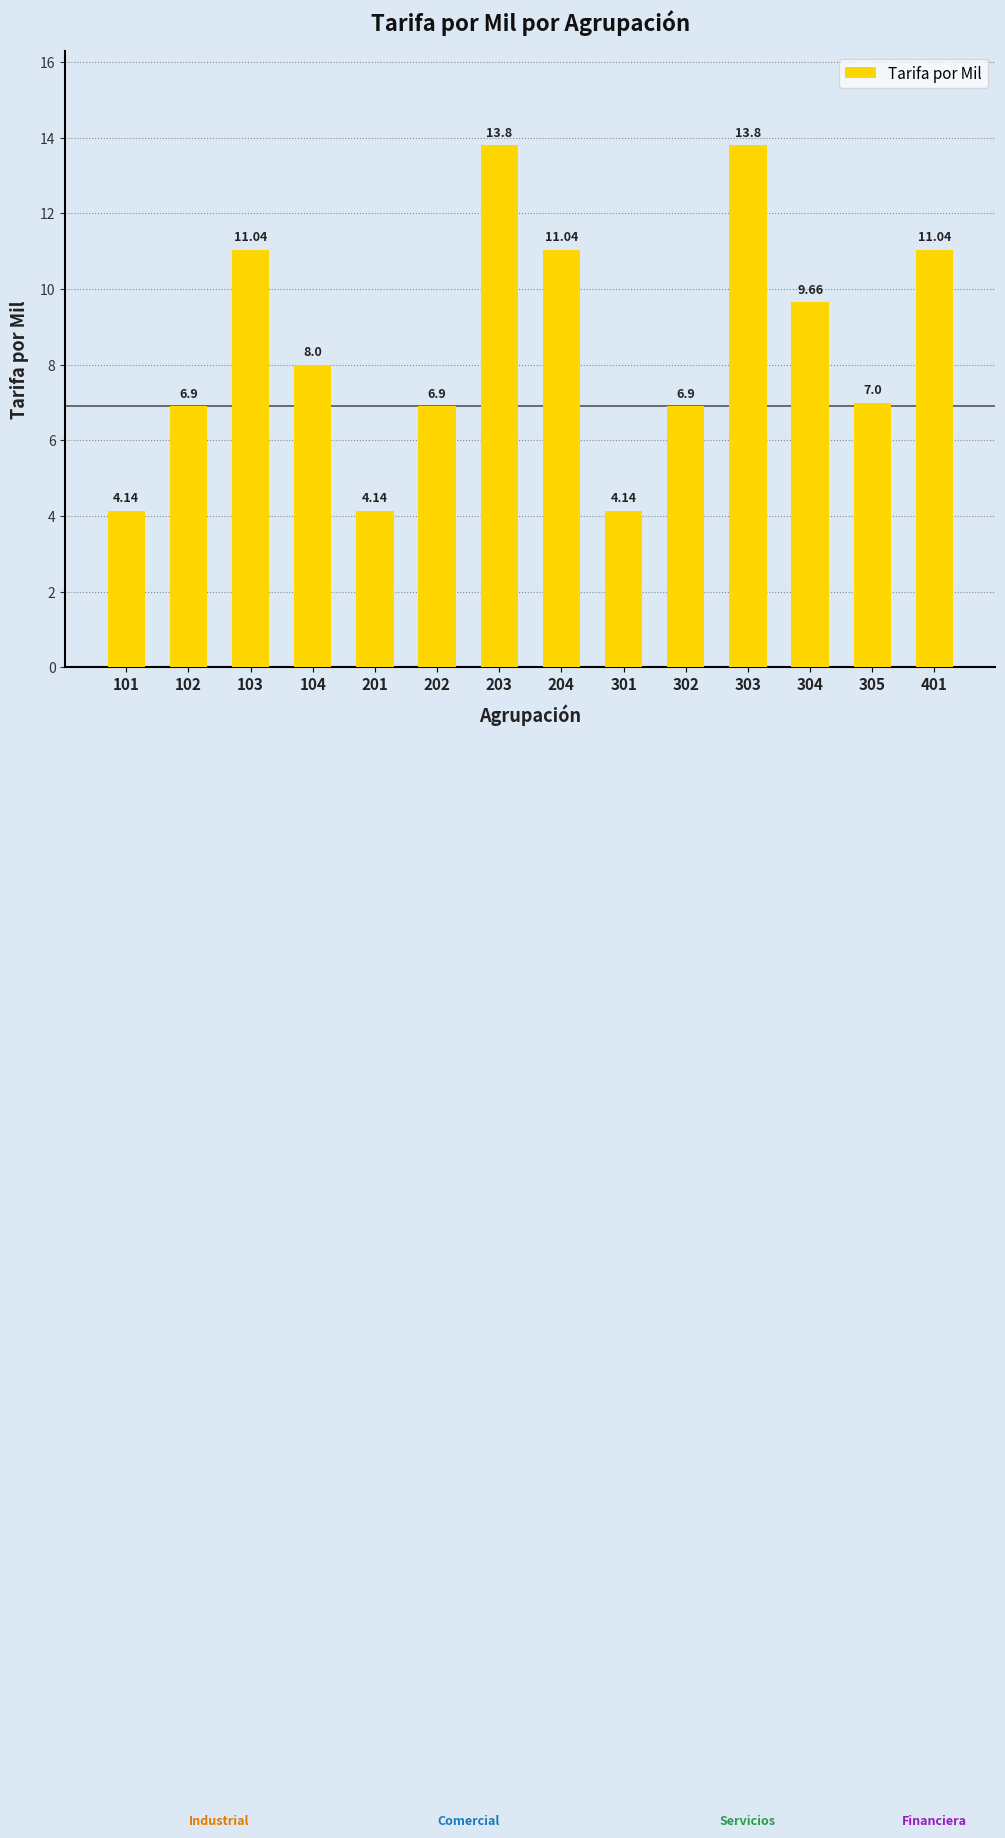

Between 204 and 203, which is larger?

203